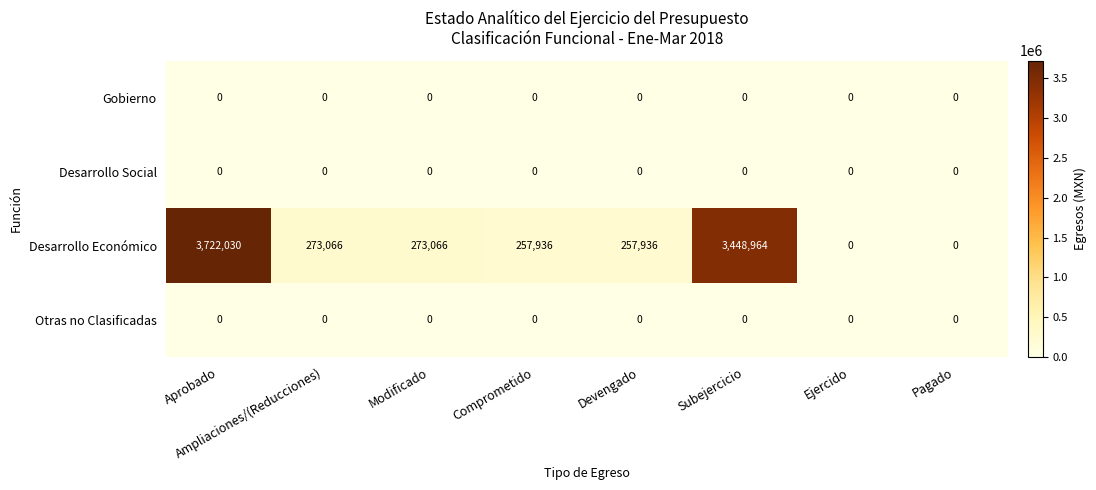

What is the maximum value shown in the chart?

3722030